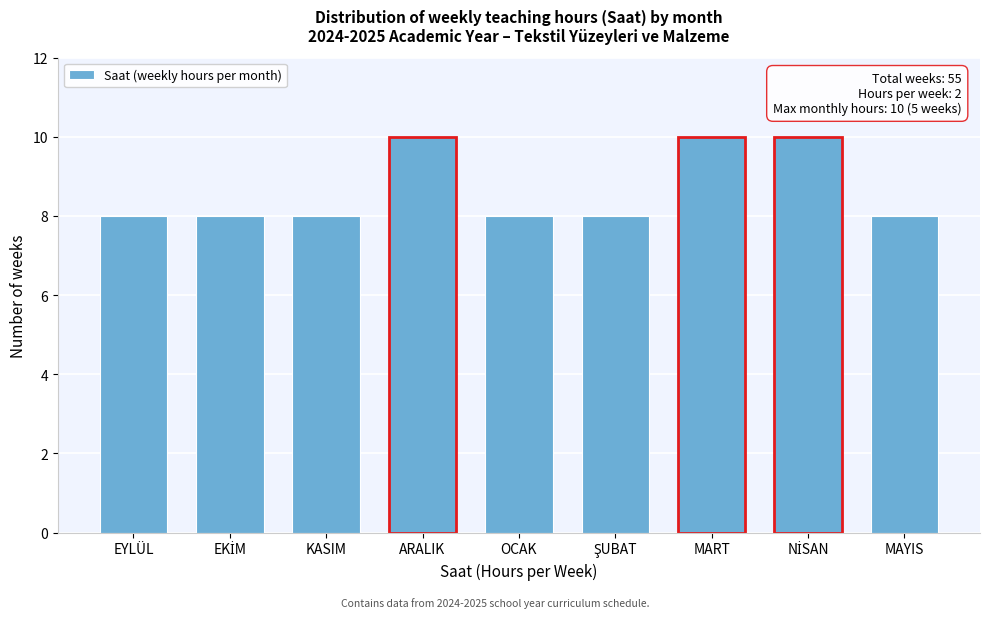

Reading right to left, what are all the values shown in this chart?

8	10	10	8	8	10	8	8	8